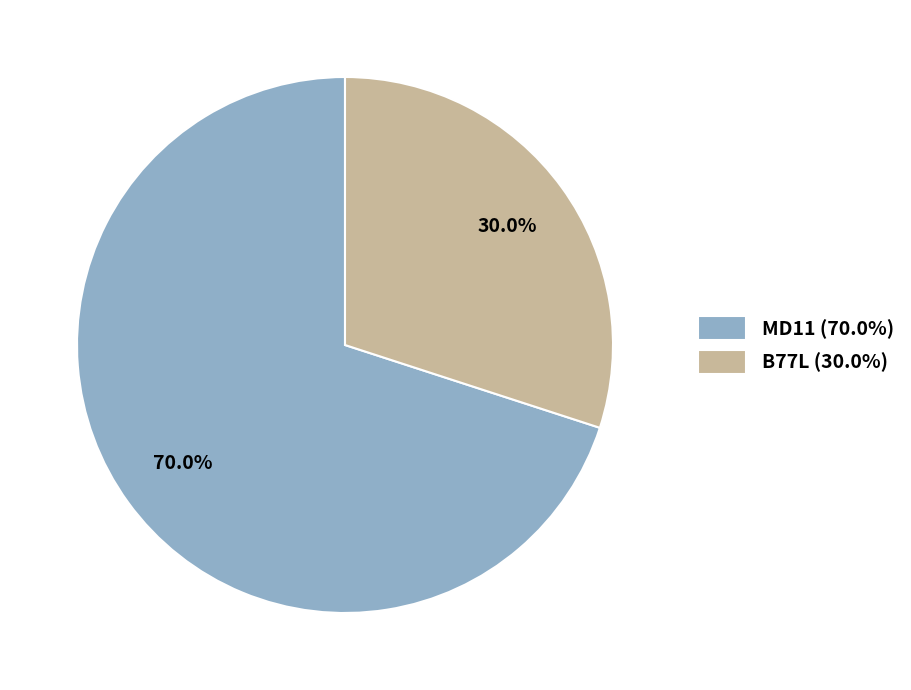

To the nearest percent, what percentage of the pie is B77L?

30%